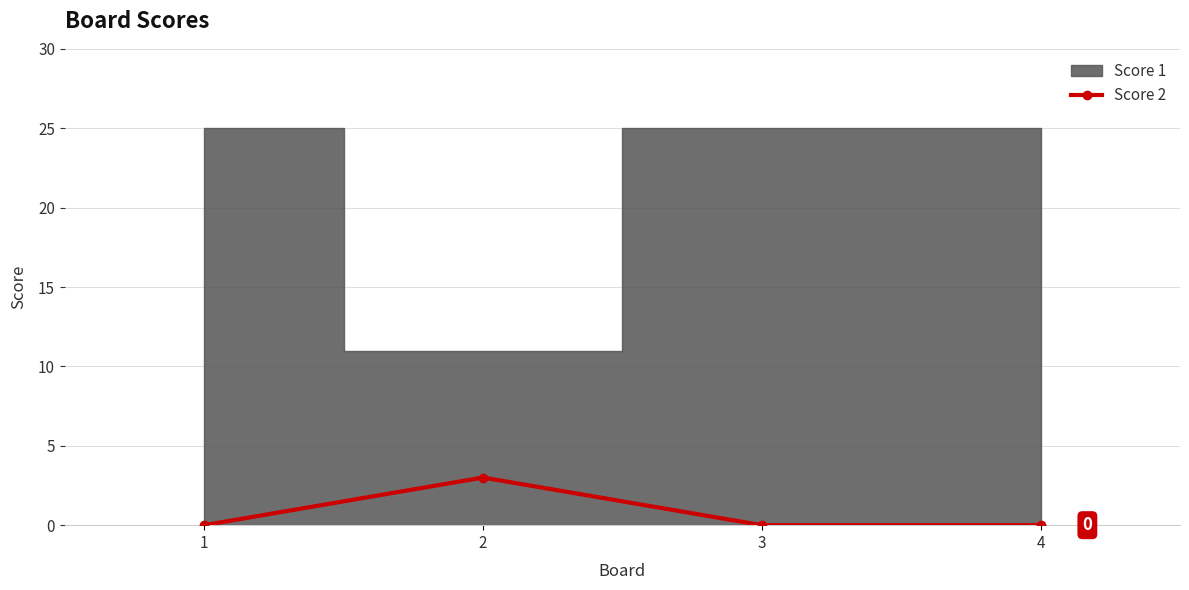

How many data points does each series have?

4